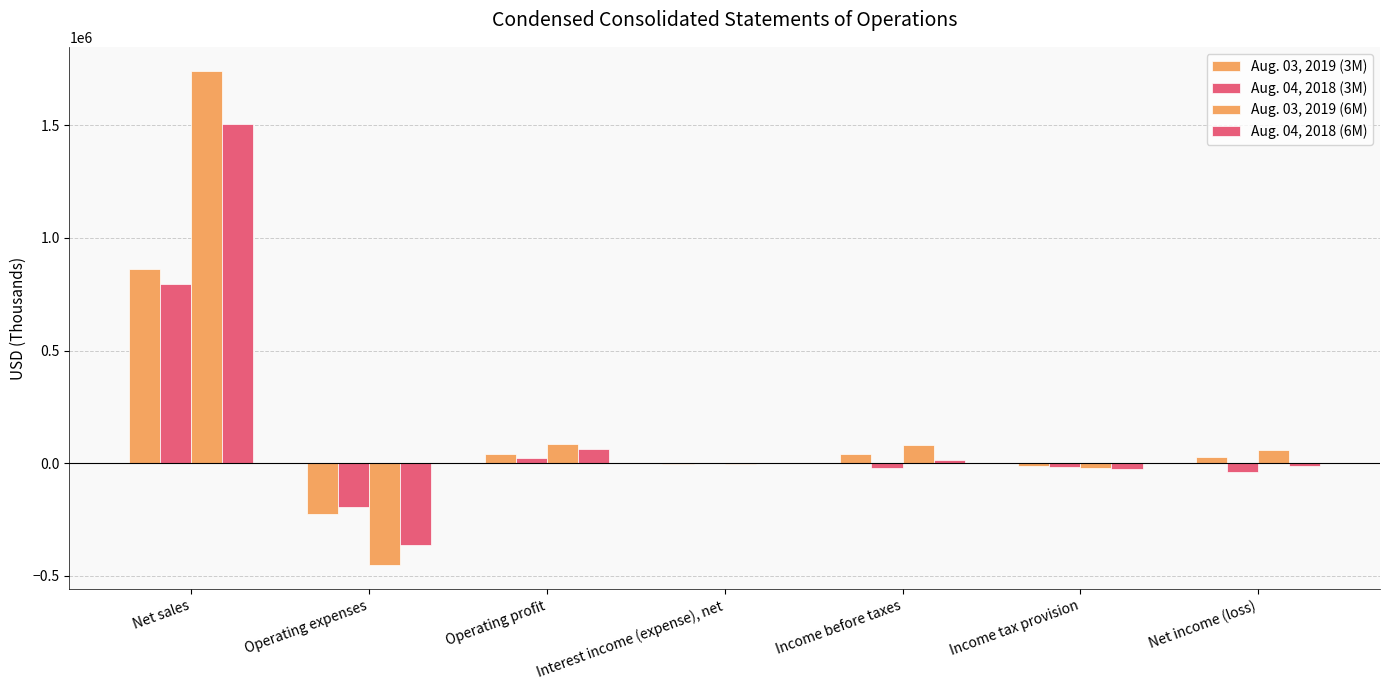

What is the label of the 2nd bar from the right?

Income tax provision